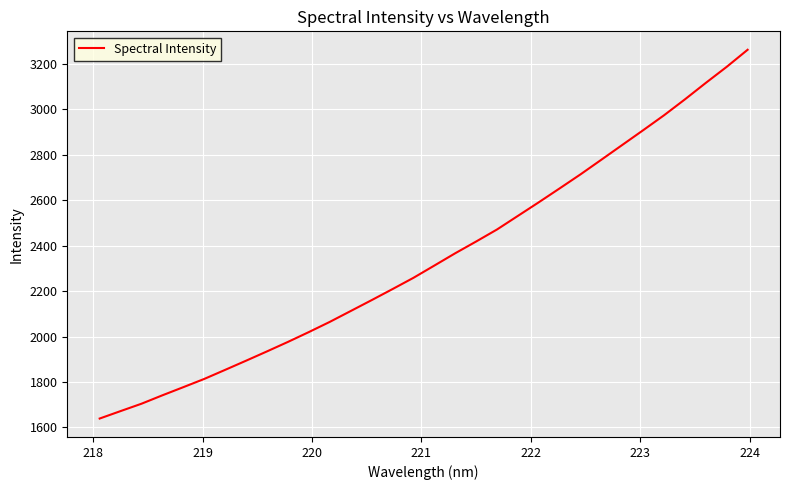

What is the difference between the maximum and minimum values?

1622.7